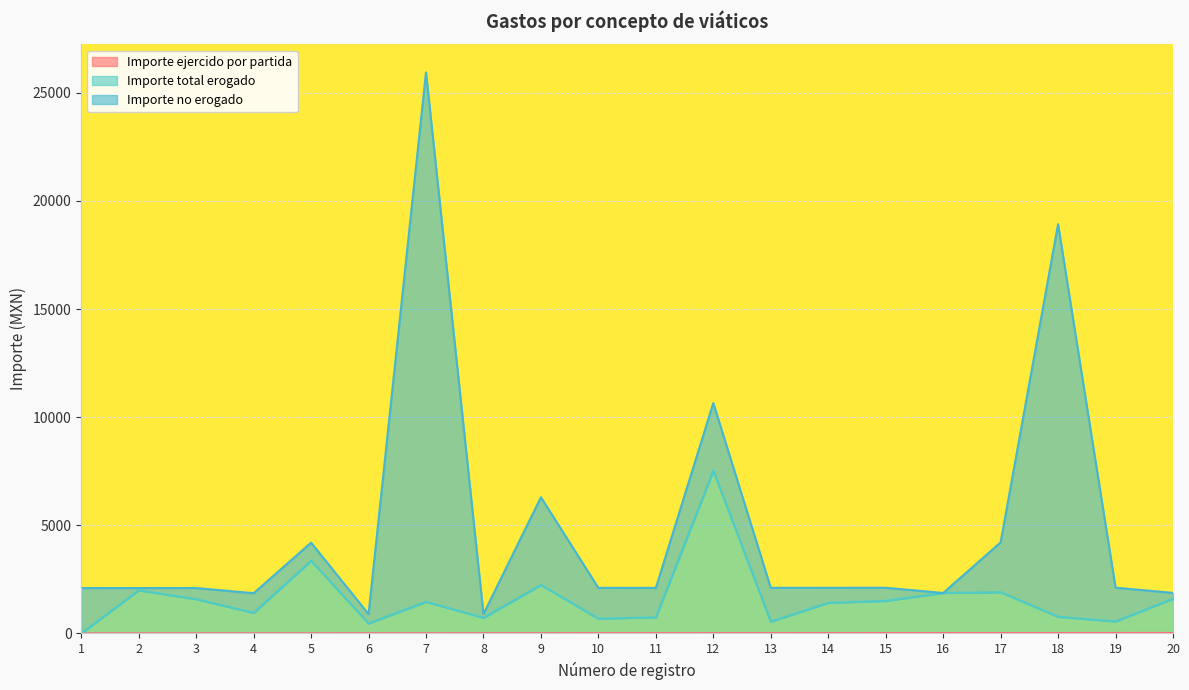

True or false: Importe total erogado and Importe ejercido por partida intersect in this chart.

False